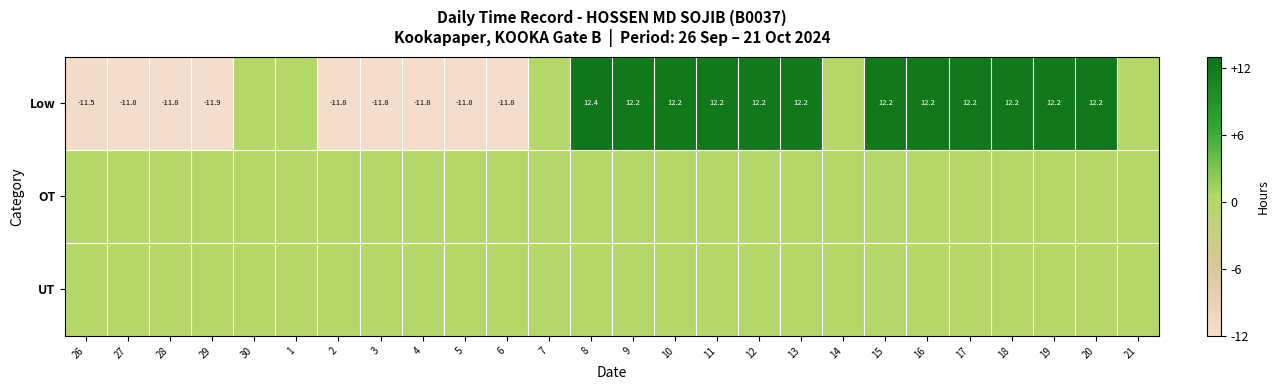

Is it true that Low equals 19.2 at 17?

False